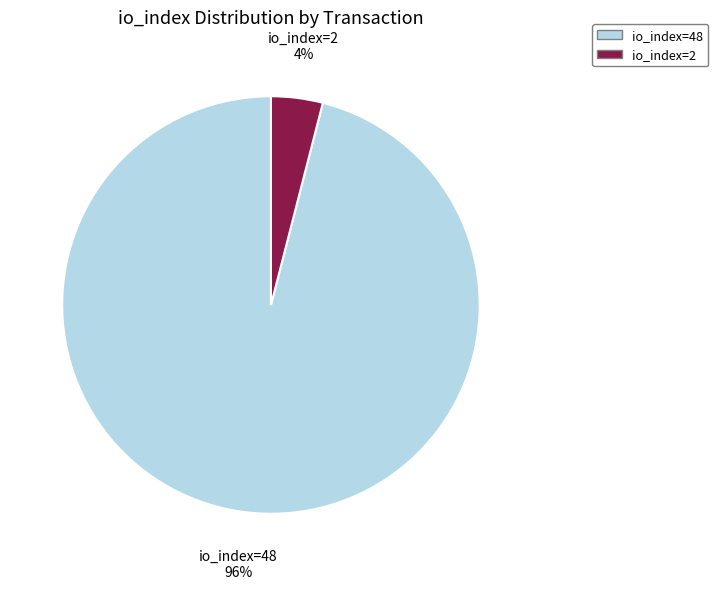

How many slices are in this pie chart?

2